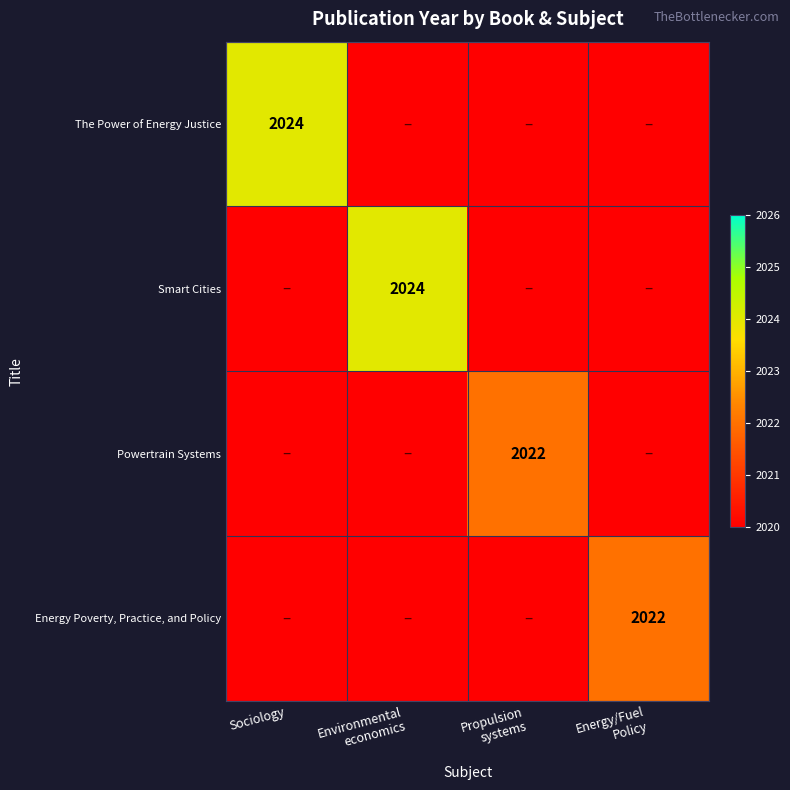

Count the Energy Poverty, Practice, and Policy values in the range 0 to 2022.

4